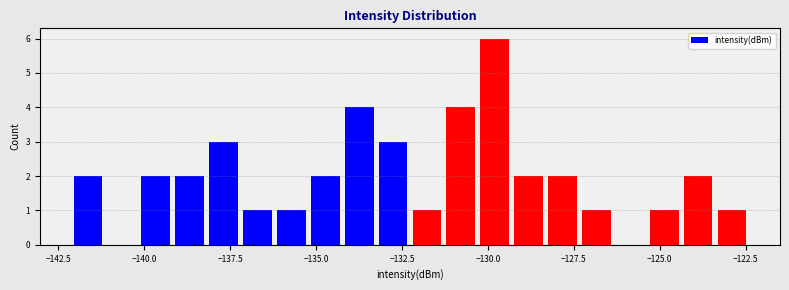

Around what value on the x-axis is the tallest bar? Give the approximate position of its centre, as read against the axis.

-130.0